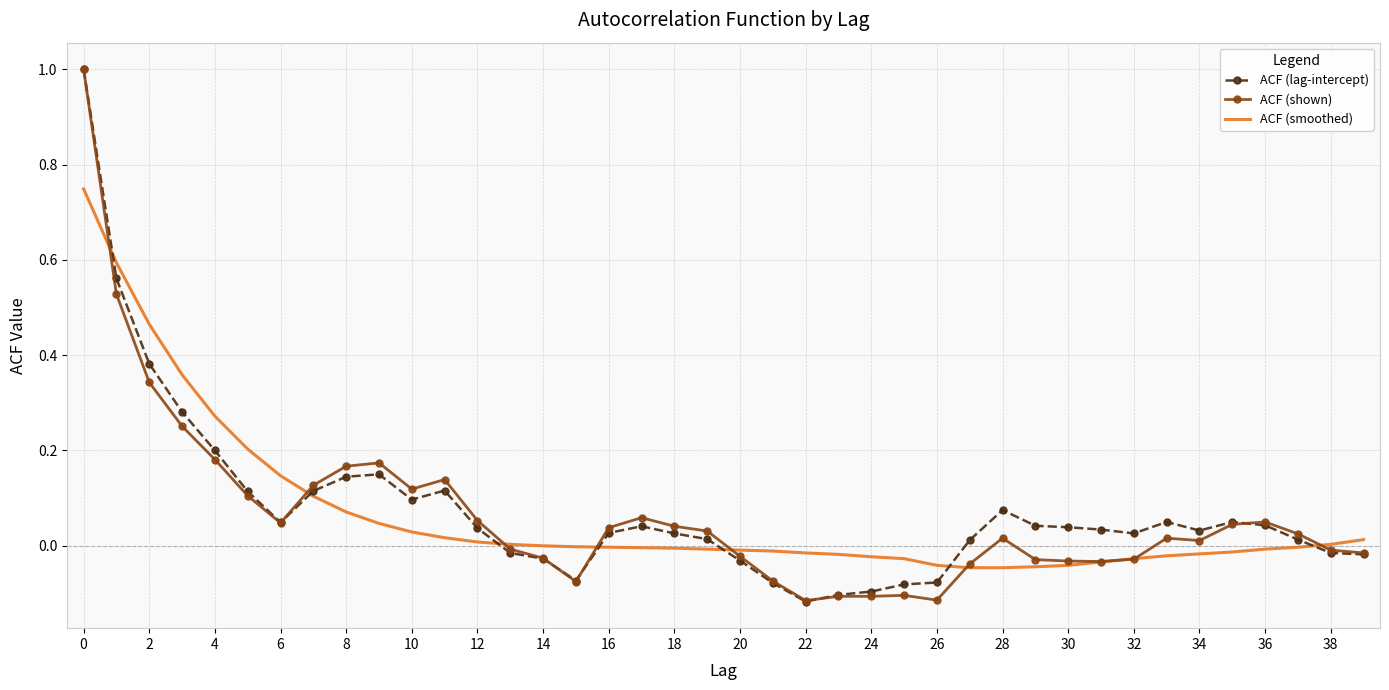

What is the maximum value shown in the chart?

1.0